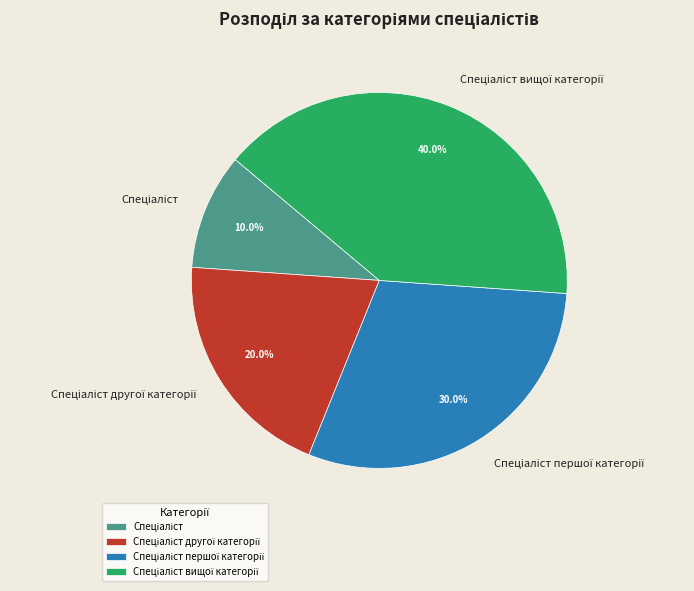

Is there any slice that represents more than half of the pie?

No